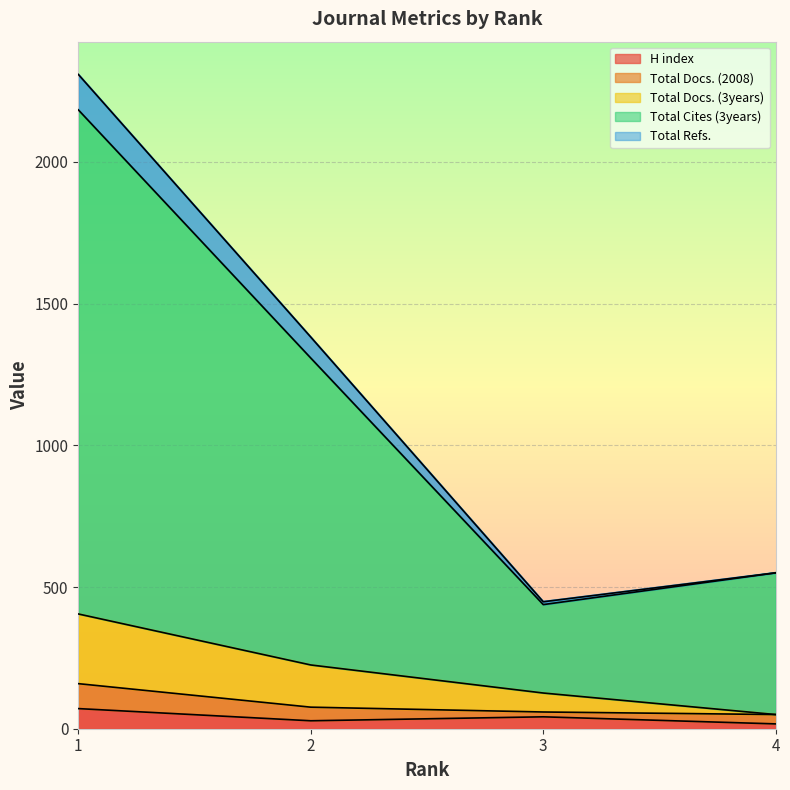

True or false: H index has a value of 42 at 3.

True